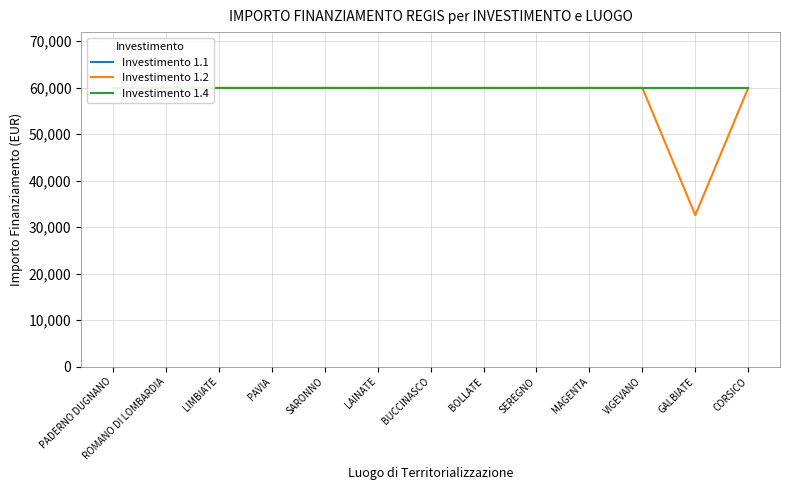

What value does the Investimento 1.4 series have at PAVIA?

59966